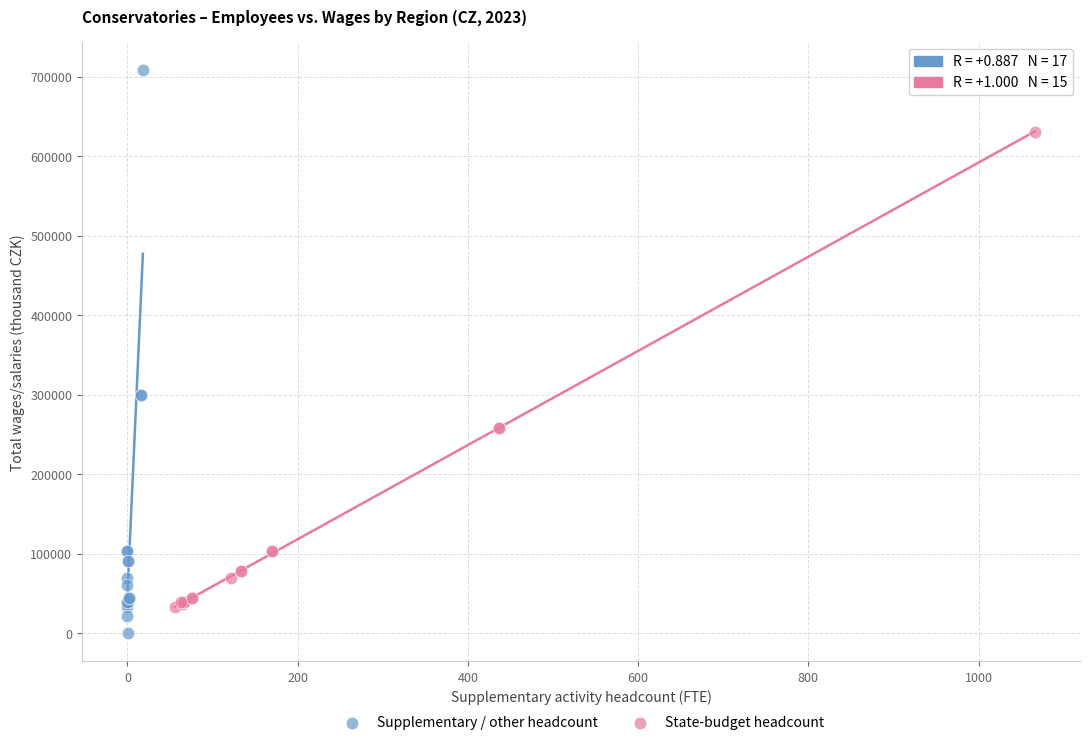

Which series has the widest spread of Y values?

Supplementary / other headcount